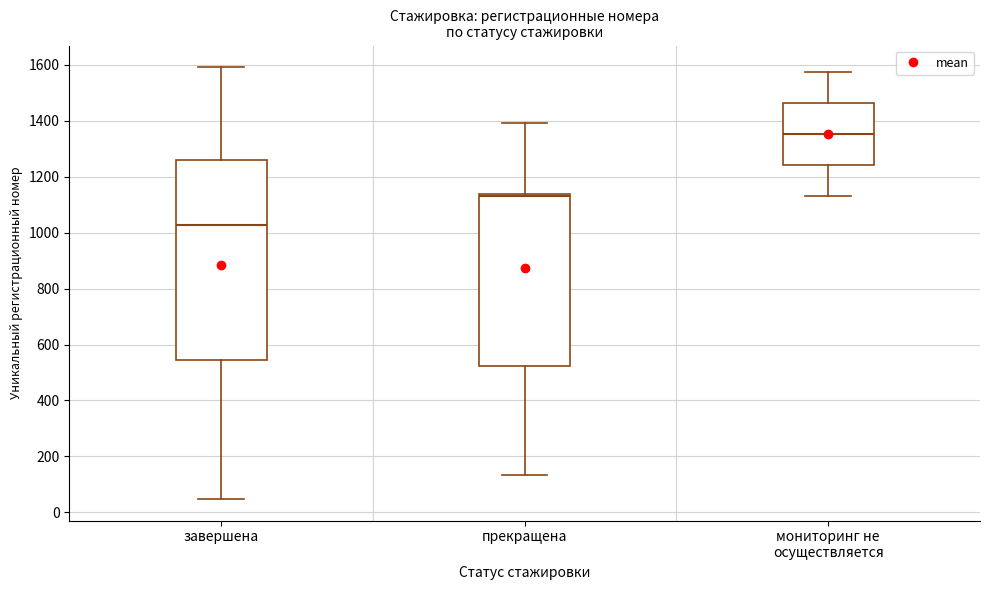

Reading left to right, transcribe this box plot: for each box, give where its median line is, the range the box spans, and where its two whiskers end, as read against the y-axis. The values are not printed on the chart, so give them approximately, as read against the axis.

завершена: median 1020, box 540 to 1260, whiskers 40 to 1600
прекращена: median 1140 (just below the box's upper edge), box 520 to 1140, whiskers 140 to 1400
мониторинг не осуществляется: median 1360, box 1240 to 1460, whiskers 1140 to 1580